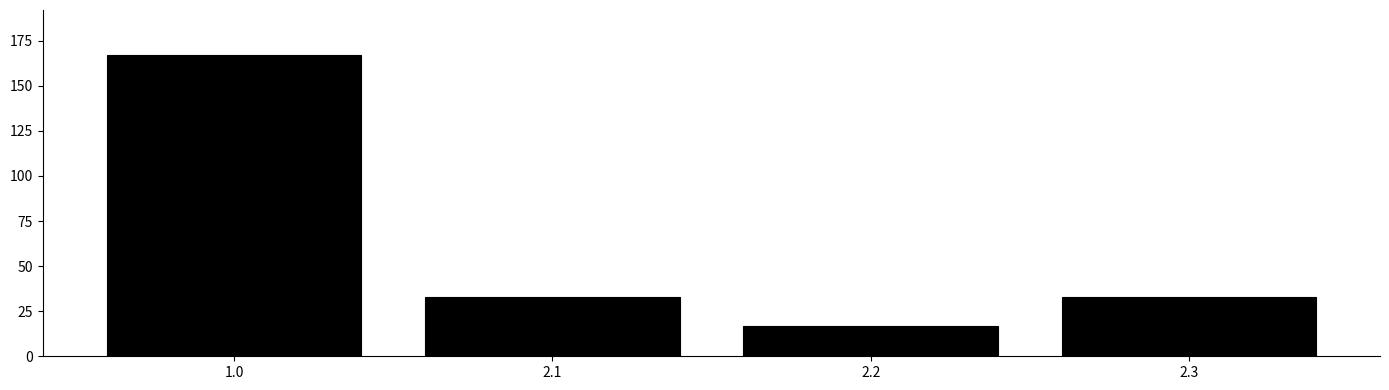

Reading left to right, what are all the values shown in this chart?

1.0=167	2.1=33	2.2=17	2.3=33